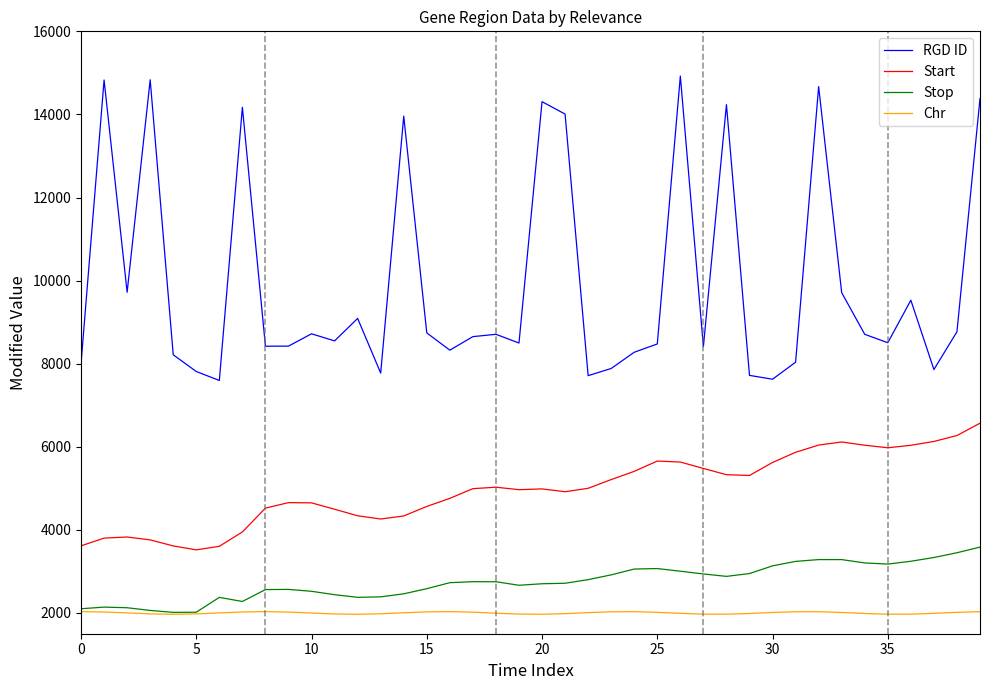

List the series in order of their peak value, highest first.

RGD ID, Start, Stop, Chr